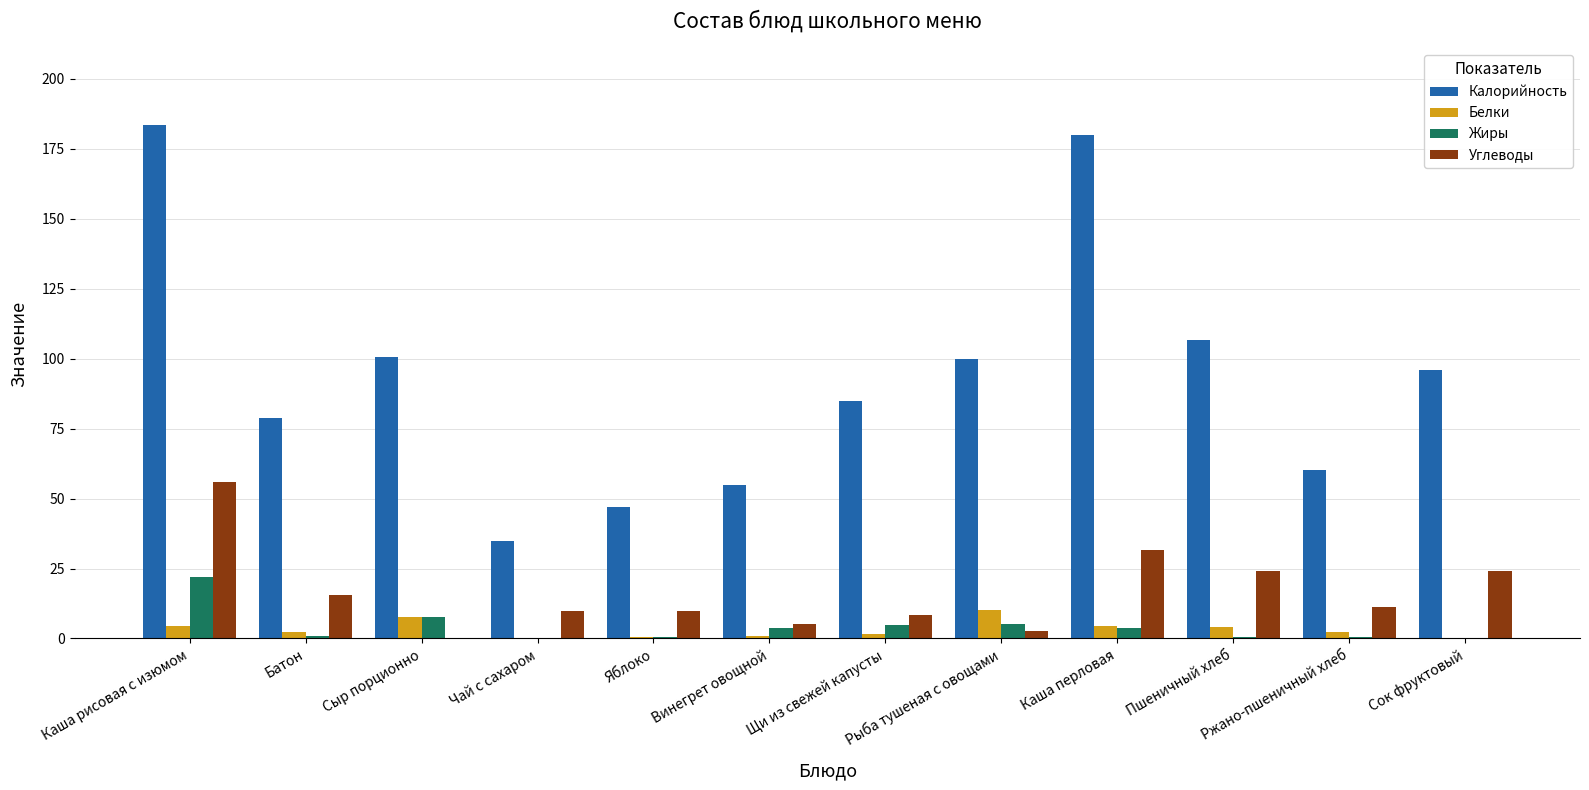

True or false: Калорийность has a value of 56.1 at Чай с сахаром.

False